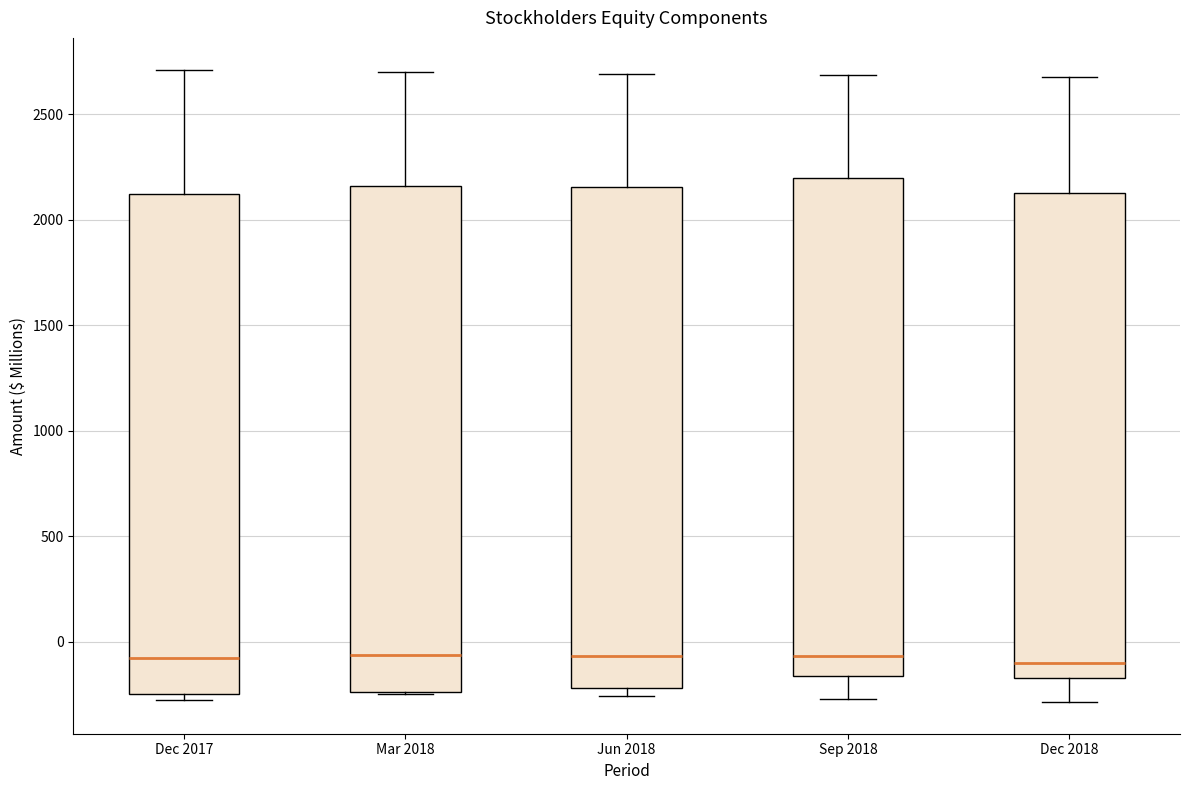

Where does the lower whisker of the box for Sep 2018 end on the y-axis? The values are not printed on the chart, so give them approximately, as read against the axis.

-250